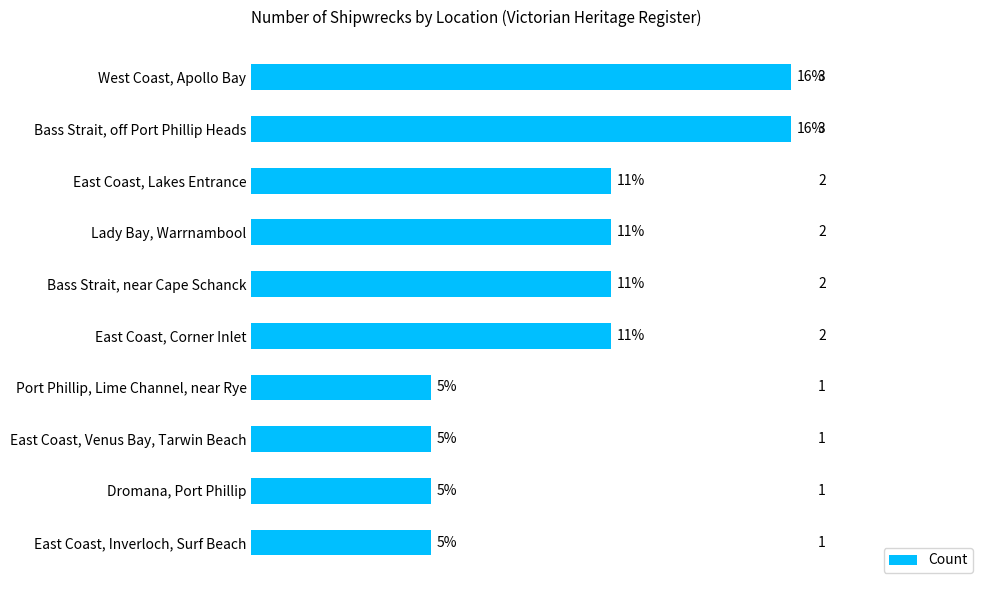

Does the chart contain any negative values?

No